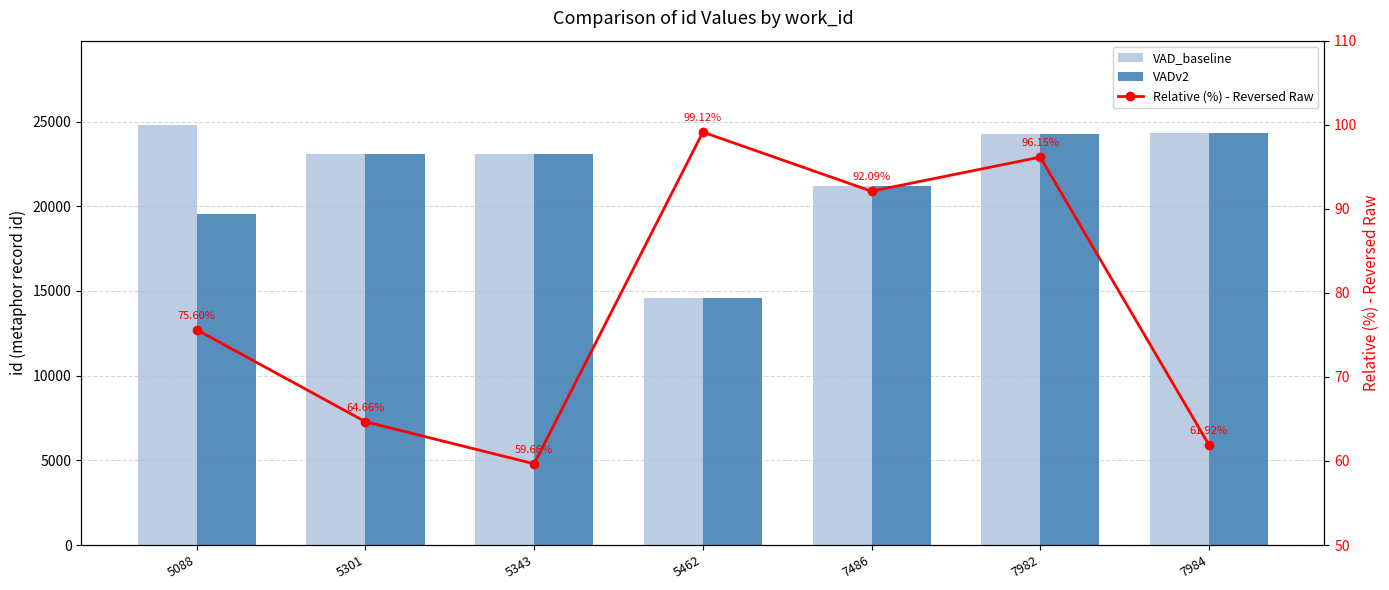

Does the chart contain stacked bars?

No